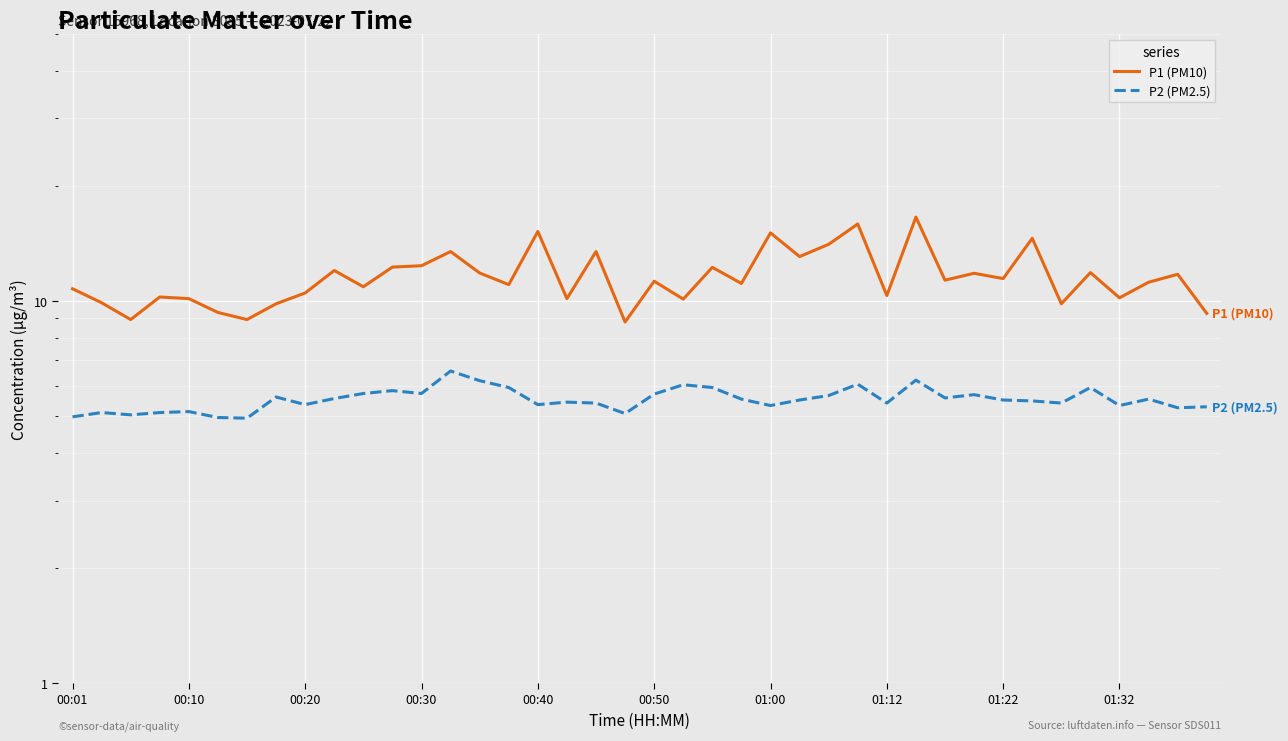

At how many categories does at least one series exceed 6?

40